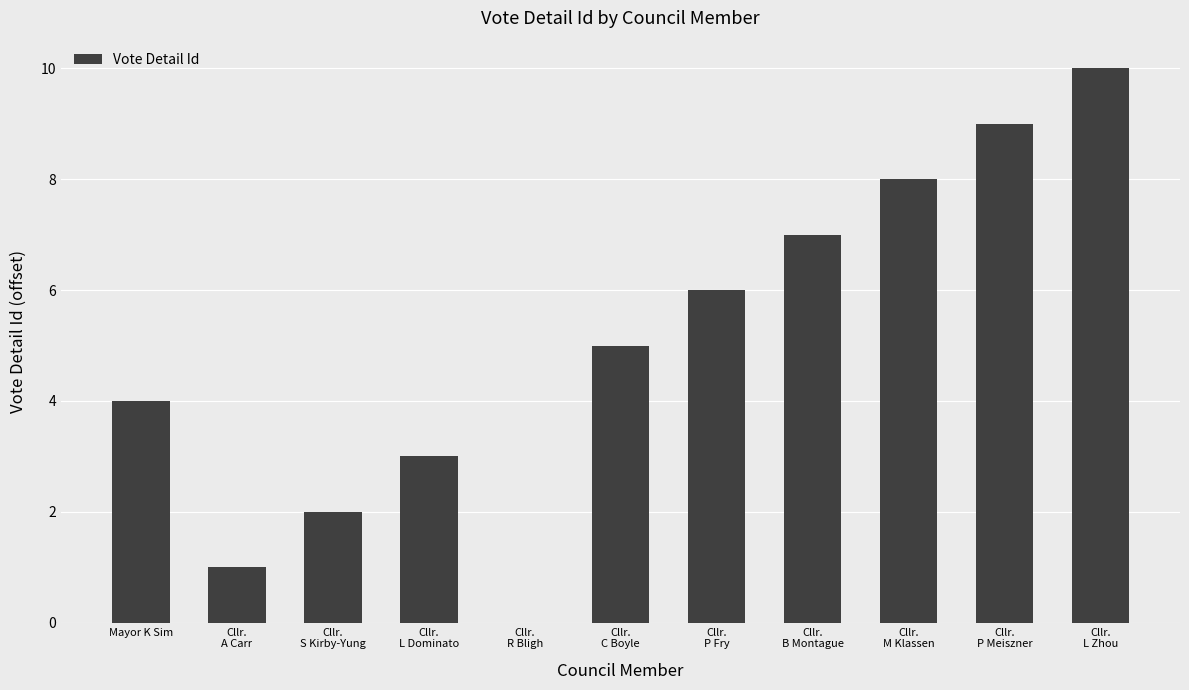

What is the sum of all values?

55